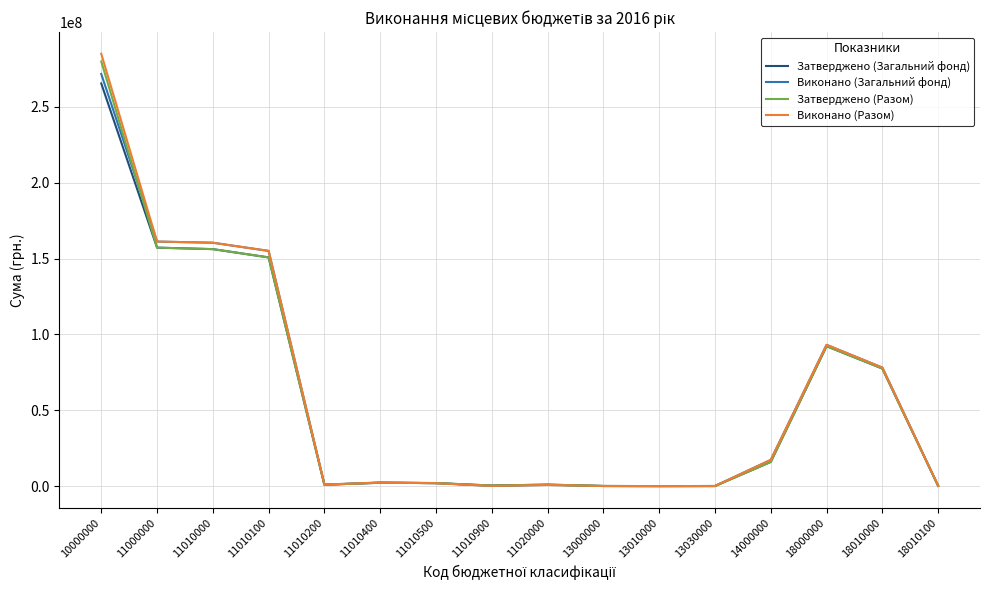

What is the sum of the Виконано (Разом) values at 10000000 and 11010100?

439968571.9